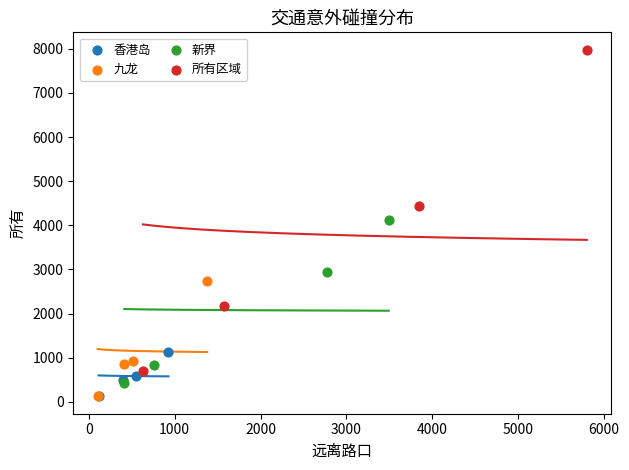

What are all the series names shown in the legend?

香港岛, 九龙, 新界, 所有区域